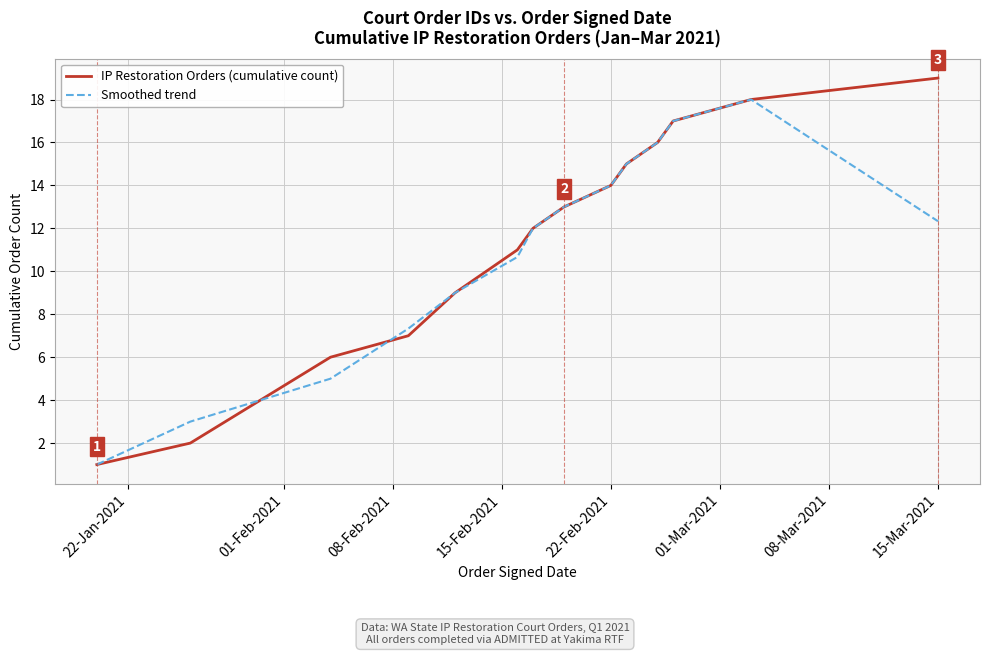

Reading left to right, what are all the values shown in this chart?

IP Restoration Orders (cumulative count): 1.0	2.0	6.0	7.0	9.0	11.0	12.0	13.0	14.0	15.0	16.0	17.0	18.0	19.0
Smoothed trend: 1.0	3.0	5.0	7.3	9.0	10.7	12.0	13.0	14.0	15.0	16.0	17.0	18.0	12.3